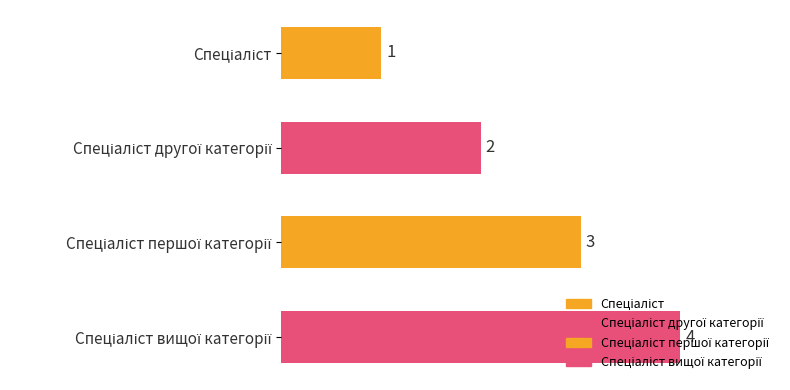

What is the sum of all values?

10